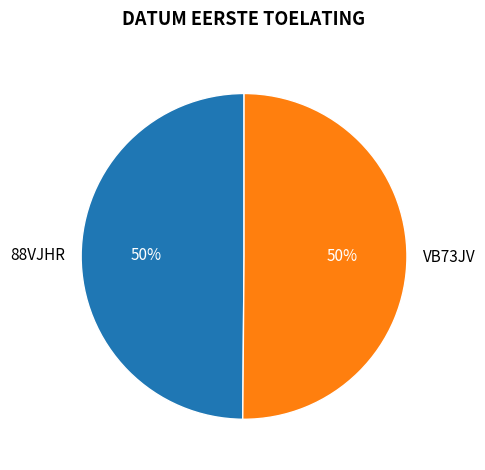

To the nearest percent, what portion does 88VJHR represent?

50%